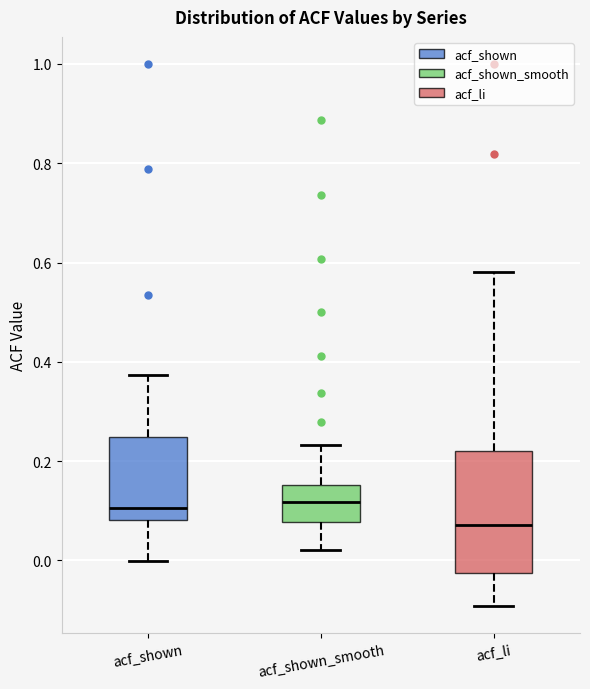

Where does the median line of the box for acf_shown sit on the y-axis? The values are not printed on the chart, so give them approximately, as read against the axis.

0.10